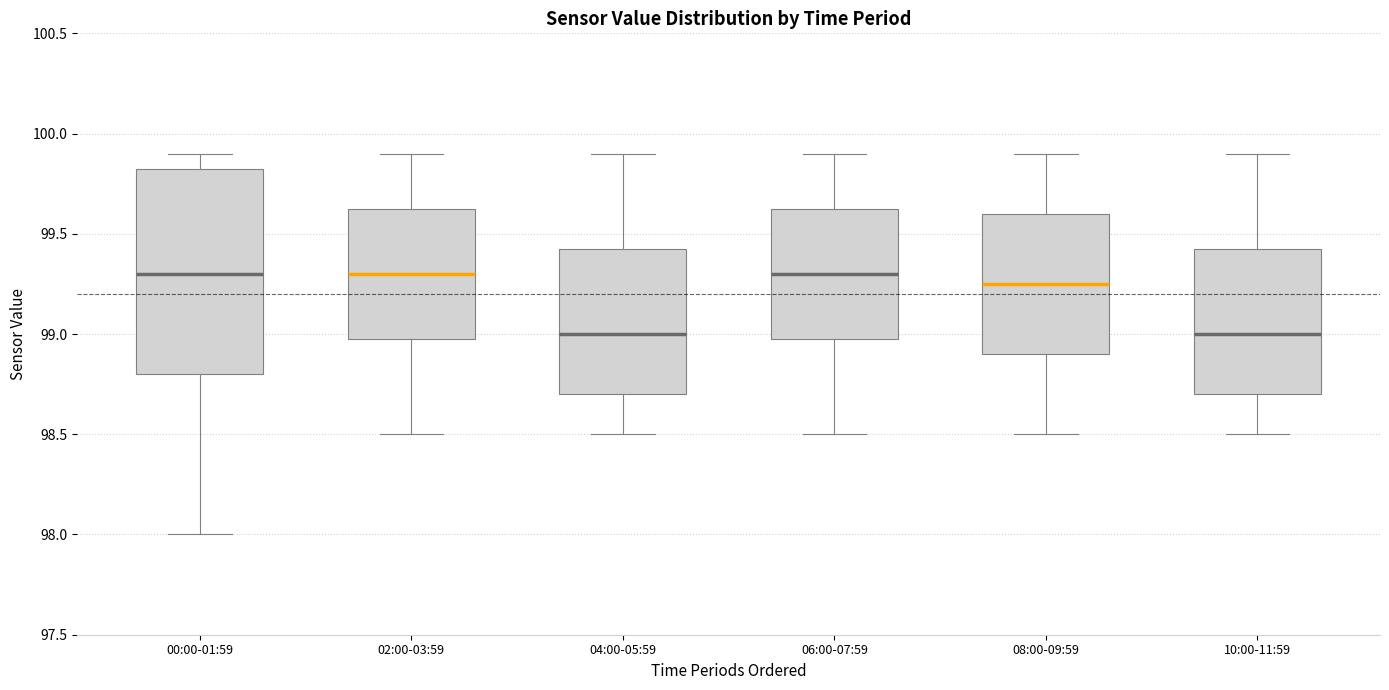

Reading left to right, transcribe this box plot: for each box, give where its median line is, the range the box spans, and where its two whiskers end, as read against the y-axis. The values are not printed on the chart, so give them approximately, as read against the axis.

00:00-01:59: median 99.30, box 98.80 to 99.85, whiskers 98.00 to 99.90
02:00-03:59: median 99.30, box 99.00 to 99.65, whiskers 98.50 to 99.90
04:00-05:59: median 99.00, box 98.70 to 99.45, whiskers 98.50 to 99.90
06:00-07:59: median 99.30, box 99.00 to 99.65, whiskers 98.50 to 99.90
08:00-09:59: median 99.25, box 98.90 to 99.60, whiskers 98.50 to 99.90
10:00-11:59: median 99.00, box 98.70 to 99.45, whiskers 98.50 to 99.90